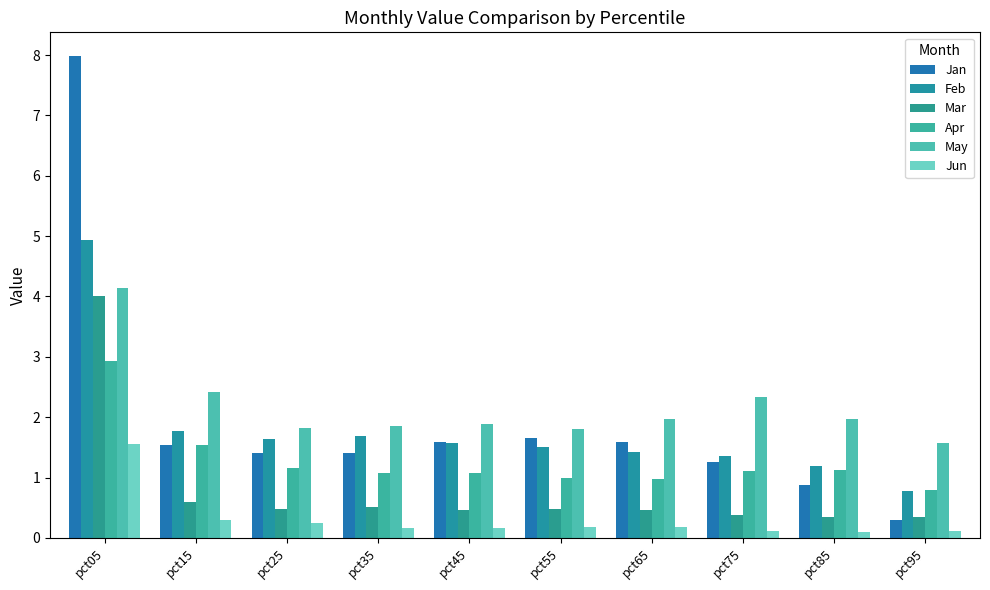

What is the average value of the Apr series?

1.3